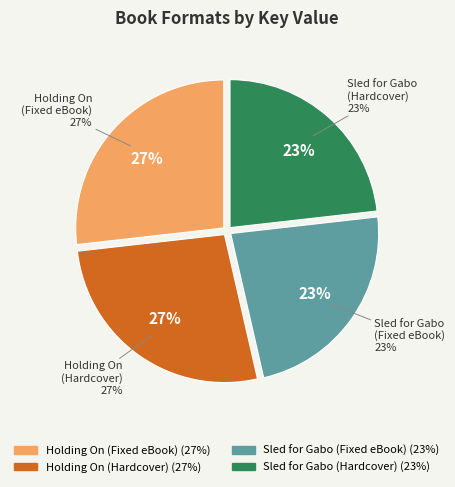

Does any single category account for the majority?

No